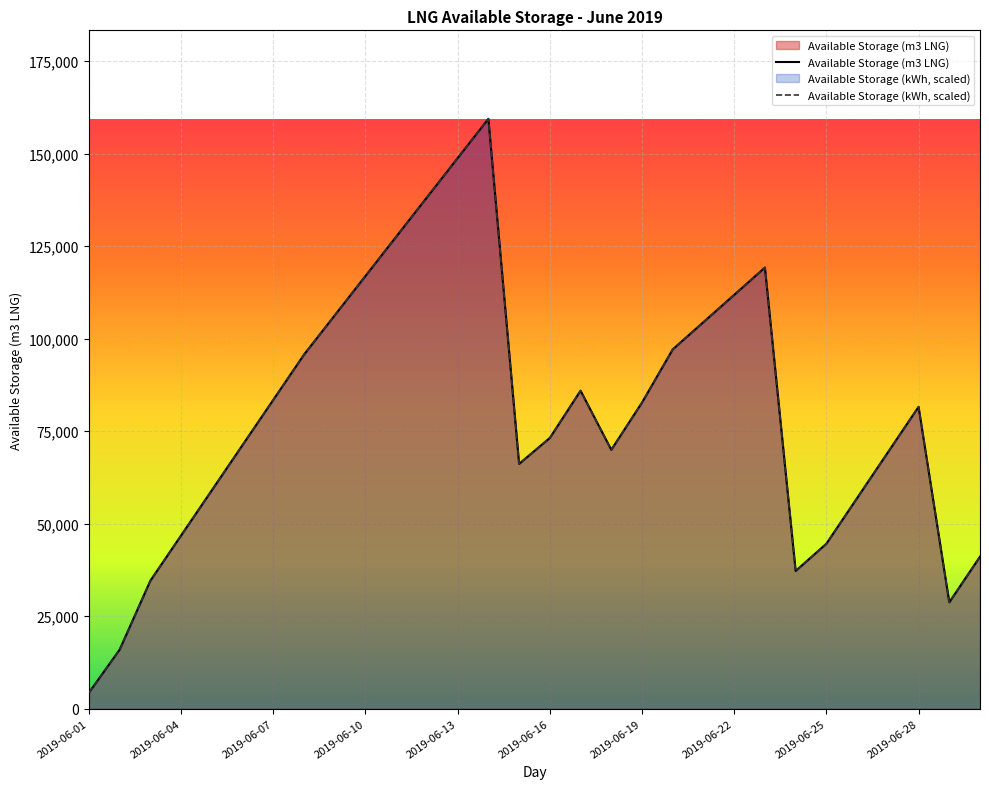

Which series has the widest spread of values?

Available Storage (m3 LNG)